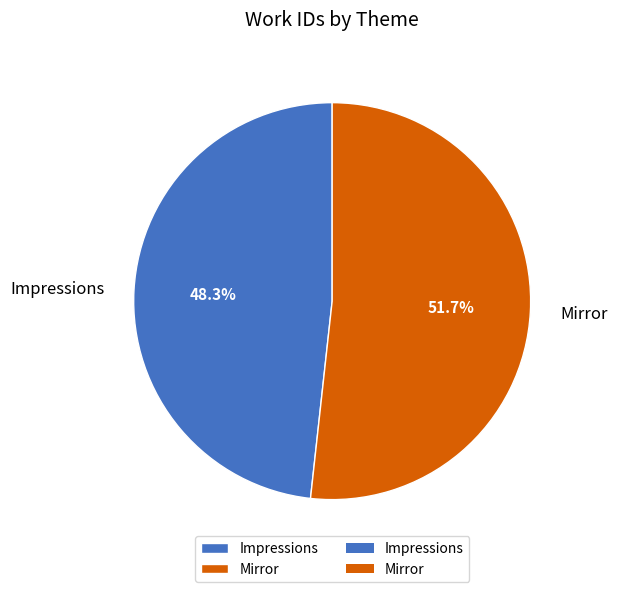

Which slice represents more than half of the pie?

Mirror